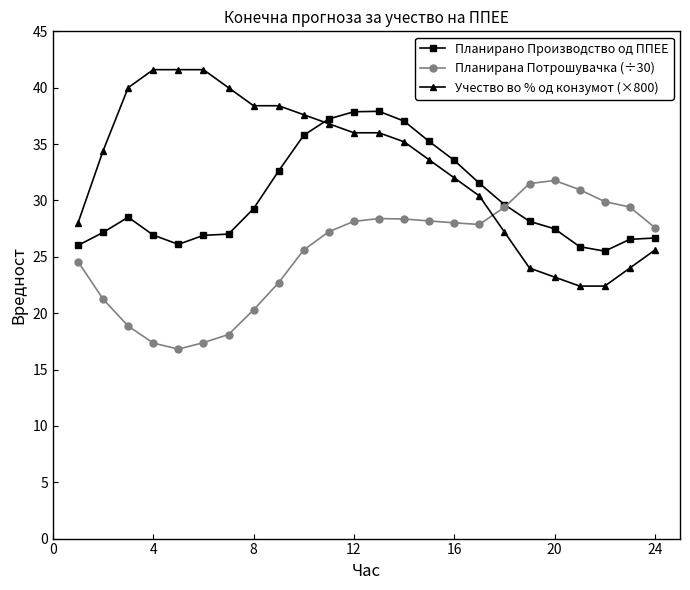

Which series has the largest range (max minus min)?

Учество во % од конзумот (×800)